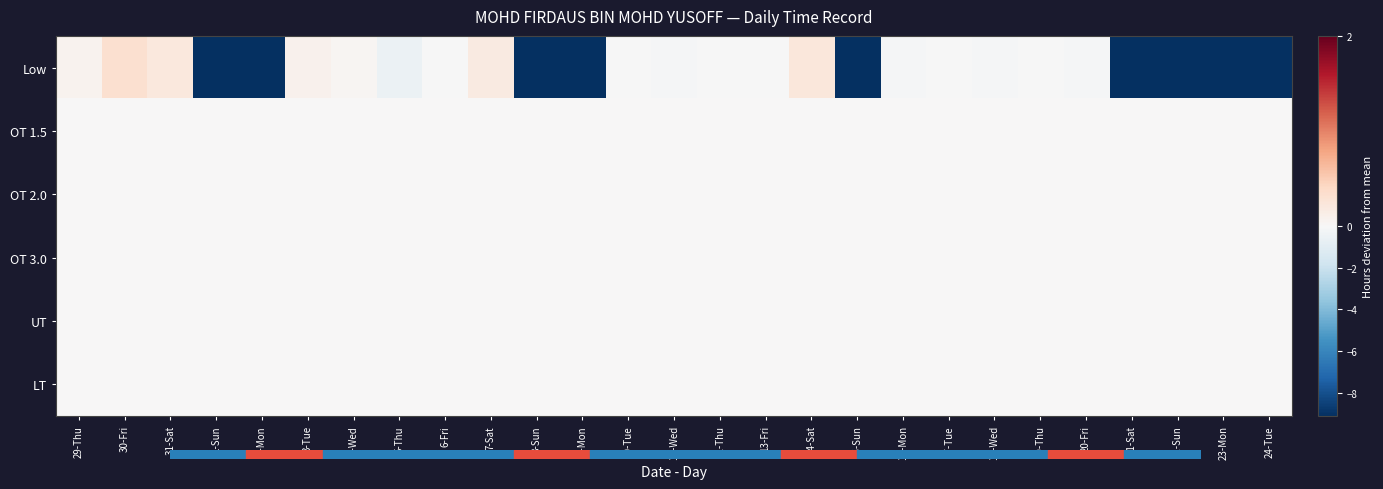

Reading left to right, what are all the values shown in this chart?

Low: 29-Thu=0.1	30-Fri=0.3	31-Sat=0.2	1-Sun=-9.1	2-Mon=-9.1	3-Tue=0.1	4-Wed=0.0	5-Thu=-0.5	6-Fri=-0.1	7-Sat=0.2	8-Sun=-9.1	9-Mon=-9.1	10-Tue=-0.0	11-Wed=-0.1	12-Thu=-0.0	13-Fri=-0.0	14-Sat=0.2	15-Sun=-9.1	16-Mon=-0.1	17-Tue=-0.0	18-Wed=-0.1	19-Thu=-0.0	20-Fri=-0.1	21-Sat=-9.1	22-Sun=-9.1	23-Mon=-9.1	24-Tue=-9.1
OT 1.5: 29-Thu=0.0	30-Fri=0.0	31-Sat=0.0	1-Sun=0.0	2-Mon=0.0	3-Tue=0.0	4-Wed=0.0	5-Thu=0.0	6-Fri=0.0	7-Sat=0.0	8-Sun=0.0	9-Mon=0.0	10-Tue=0.0	11-Wed=0.0	12-Thu=0.0	13-Fri=0.0	14-Sat=0.0	15-Sun=0.0	16-Mon=0.0	17-Tue=0.0	18-Wed=0.0	19-Thu=0.0	20-Fri=0.0	21-Sat=0.0	22-Sun=0.0	23-Mon=0.0	24-Tue=0.0
OT 2.0: 29-Thu=0.0	30-Fri=0.0	31-Sat=0.0	1-Sun=0.0	2-Mon=0.0	3-Tue=0.0	4-Wed=0.0	5-Thu=0.0	6-Fri=0.0	7-Sat=0.0	8-Sun=0.0	9-Mon=0.0	10-Tue=0.0	11-Wed=0.0	12-Thu=0.0	13-Fri=0.0	14-Sat=0.0	15-Sun=0.0	16-Mon=0.0	17-Tue=0.0	18-Wed=0.0	19-Thu=0.0	20-Fri=0.0	21-Sat=0.0	22-Sun=0.0	23-Mon=0.0	24-Tue=0.0
OT 3.0: 29-Thu=0.0	30-Fri=0.0	31-Sat=0.0	1-Sun=0.0	2-Mon=0.0	3-Tue=0.0	4-Wed=0.0	5-Thu=0.0	6-Fri=0.0	7-Sat=0.0	8-Sun=0.0	9-Mon=0.0	10-Tue=0.0	11-Wed=0.0	12-Thu=0.0	13-Fri=0.0	14-Sat=0.0	15-Sun=0.0	16-Mon=0.0	17-Tue=0.0	18-Wed=0.0	19-Thu=0.0	20-Fri=0.0	21-Sat=0.0	22-Sun=0.0	23-Mon=0.0	24-Tue=0.0
UT: 29-Thu=0.0	30-Fri=0.0	31-Sat=0.0	1-Sun=0.0	2-Mon=0.0	3-Tue=0.0	4-Wed=0.0	5-Thu=0.0	6-Fri=0.0	7-Sat=0.0	8-Sun=0.0	9-Mon=0.0	10-Tue=0.0	11-Wed=0.0	12-Thu=0.0	13-Fri=0.0	14-Sat=0.0	15-Sun=0.0	16-Mon=0.0	17-Tue=0.0	18-Wed=0.0	19-Thu=0.0	20-Fri=0.0	21-Sat=0.0	22-Sun=0.0	23-Mon=0.0	24-Tue=0.0
LT: 29-Thu=0.0	30-Fri=0.0	31-Sat=0.0	1-Sun=0.0	2-Mon=0.0	3-Tue=0.0	4-Wed=0.0	5-Thu=0.0	6-Fri=0.0	7-Sat=0.0	8-Sun=0.0	9-Mon=0.0	10-Tue=0.0	11-Wed=0.0	12-Thu=0.0	13-Fri=0.0	14-Sat=0.0	15-Sun=0.0	16-Mon=0.0	17-Tue=0.0	18-Wed=0.0	19-Thu=0.0	20-Fri=0.0	21-Sat=0.0	22-Sun=0.0	23-Mon=0.0	24-Tue=0.0